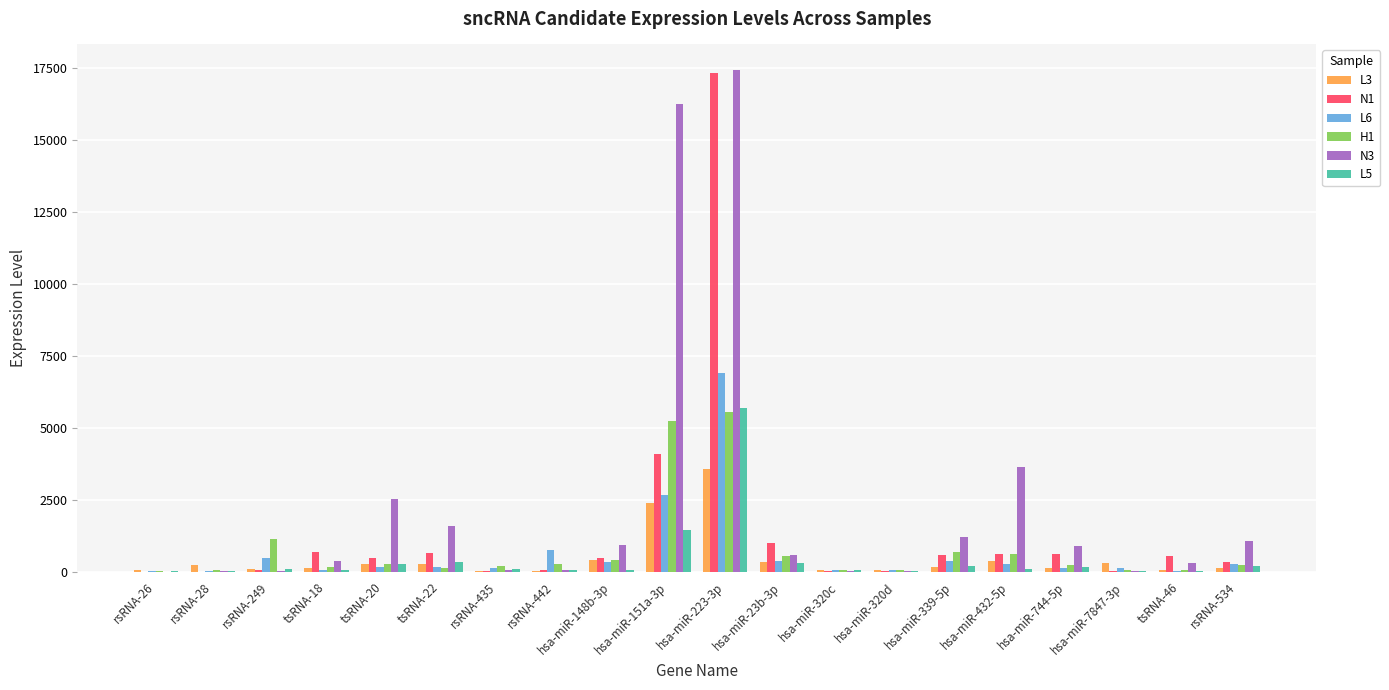

What is the greatest value displayed?

17458.3